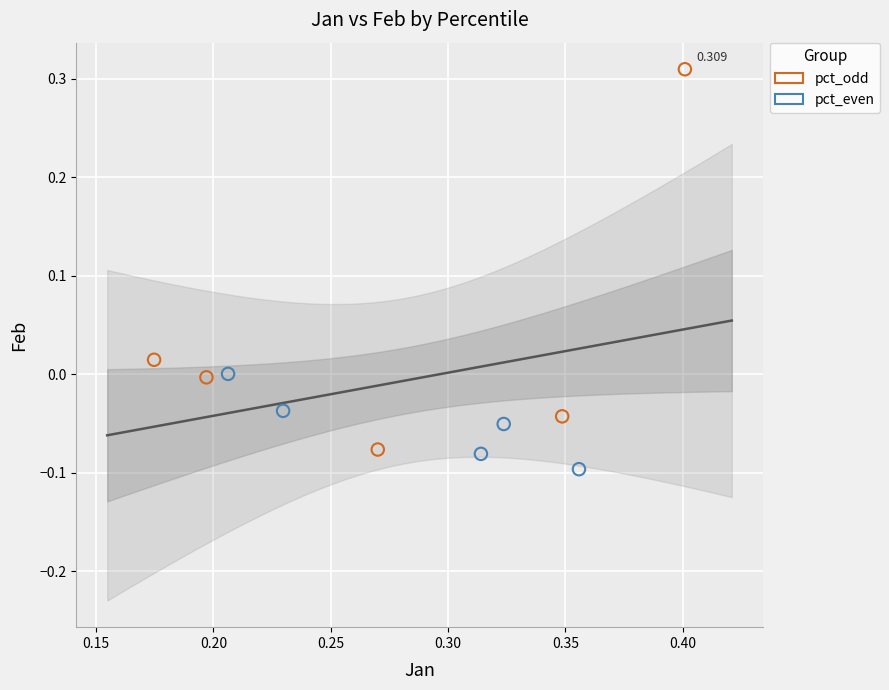

Which series contains the highest Y value?

pct_odd